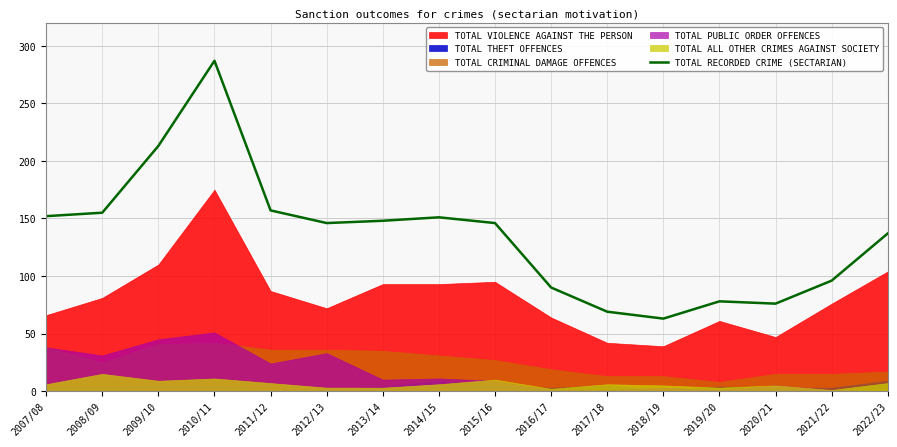

True or false: the data shows 43 at 2007/08.

False